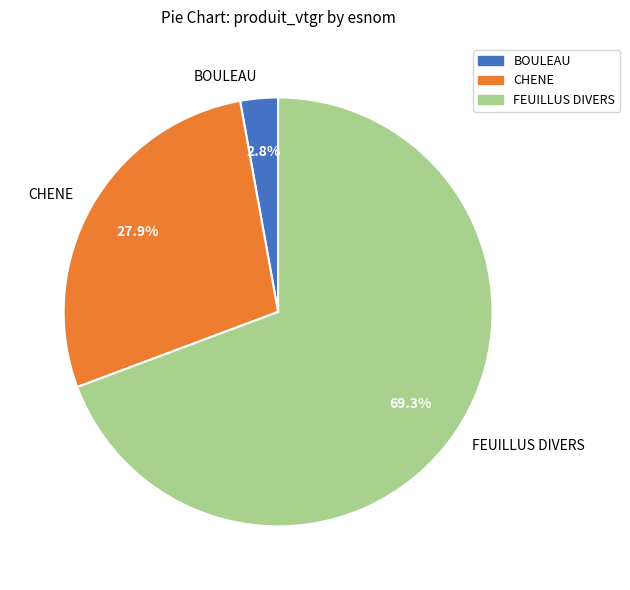

Combined, do FEUILLUS DIVERS and CHENE account for over 50%?

Yes